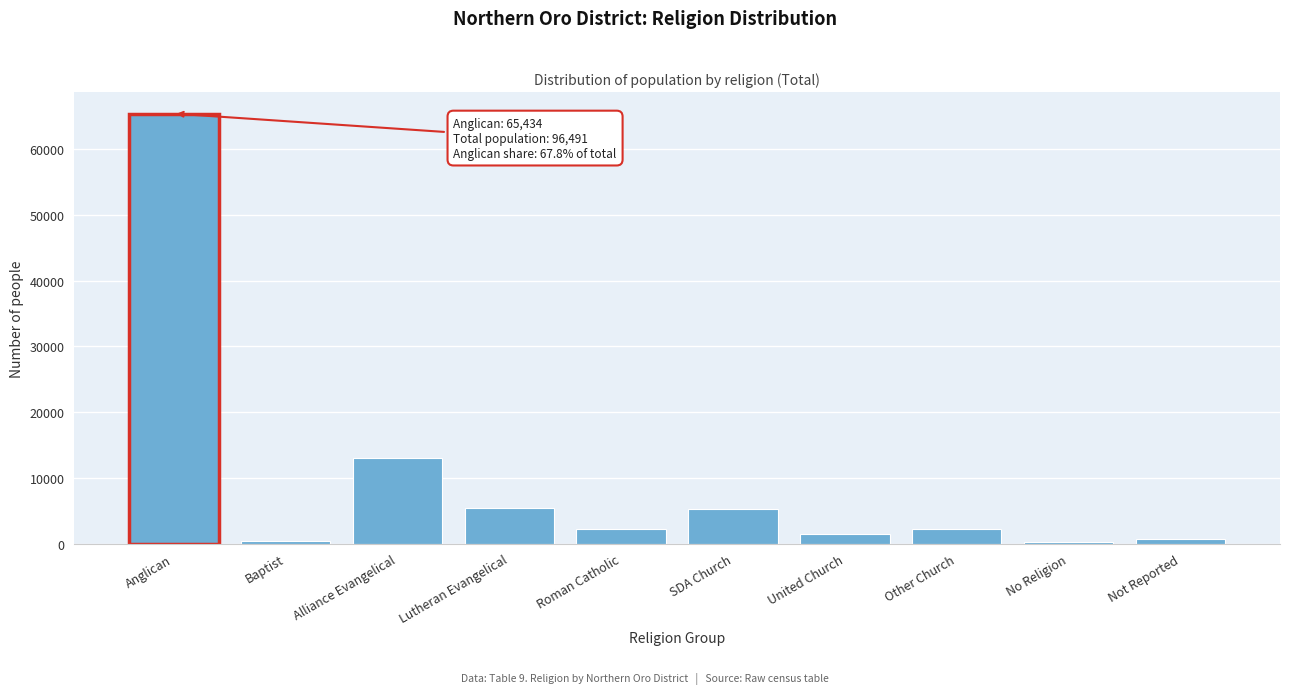

At which label is the value closest to 32858?

Alliance Evangelical